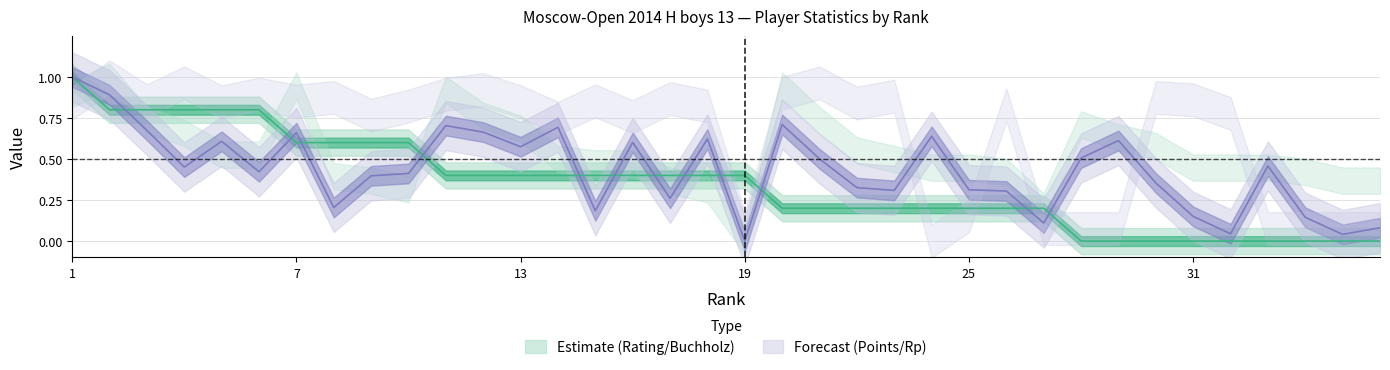

Is it true that Rp equals 0.3 at 13?

False